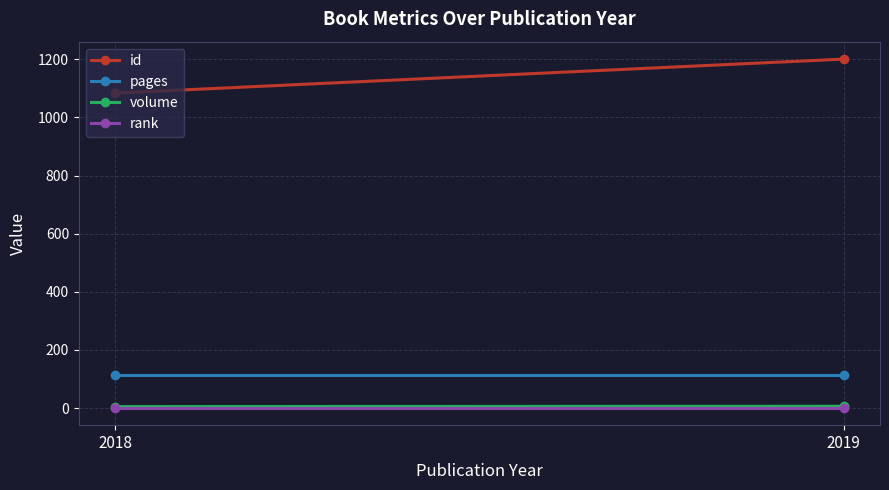

What is the total value across all series at 2018?

1202